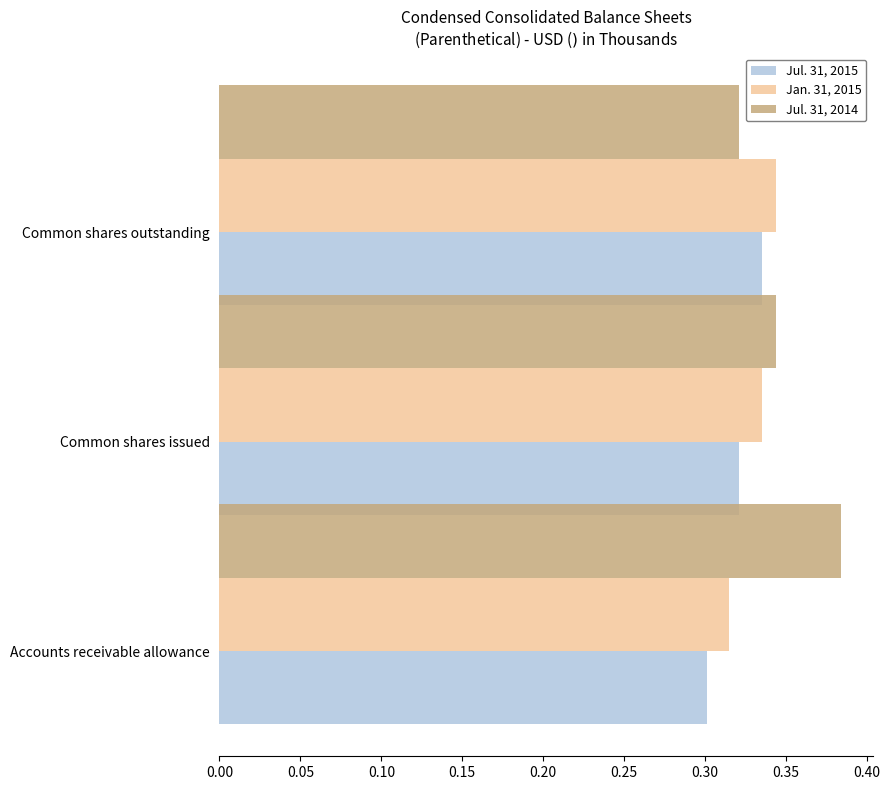

The Jan. 31, 2015 series shows 0.3 at Accounts receivable allowance. True or false?

True